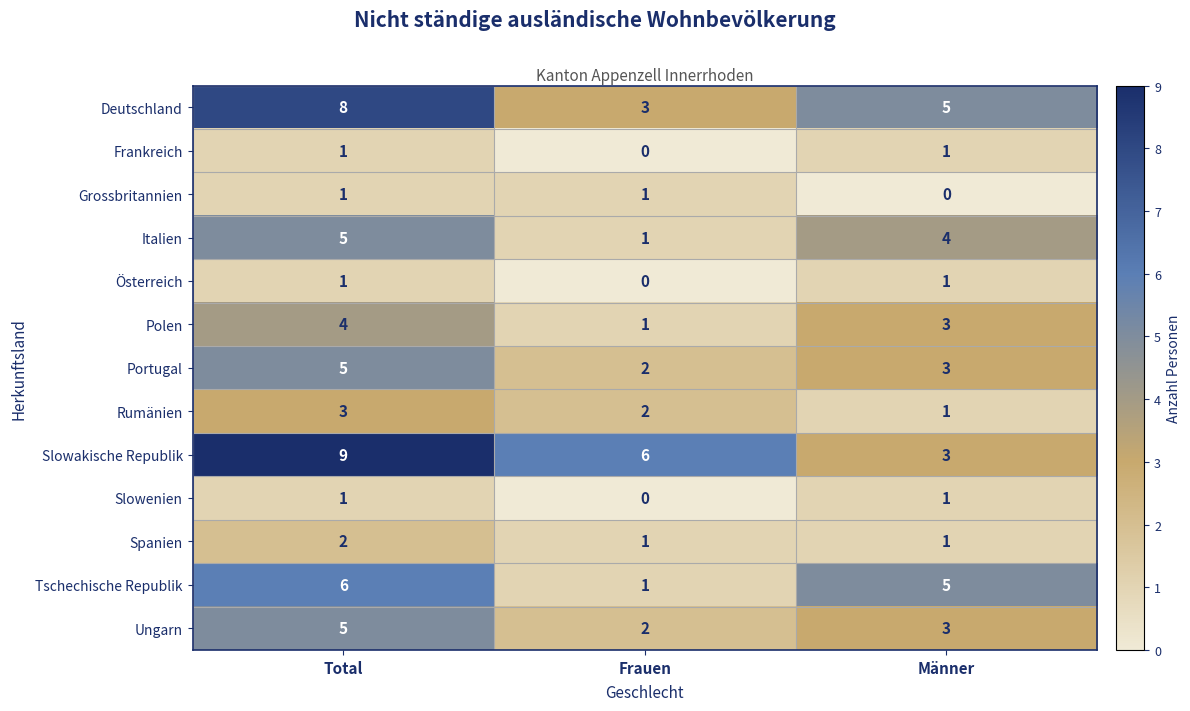

Which category has the highest value across all series?

Total